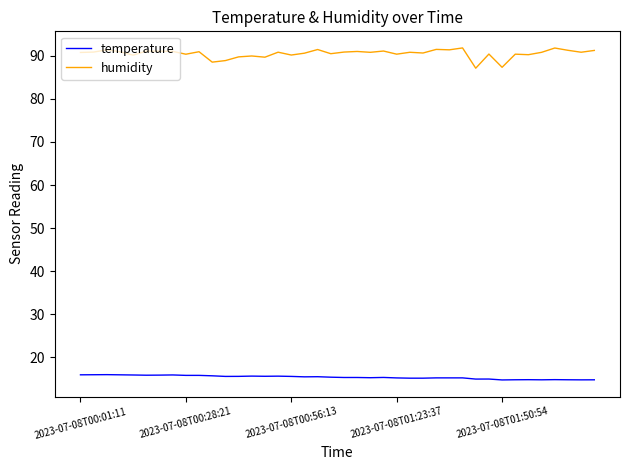

True or false: humidity and temperature intersect in this chart.

False